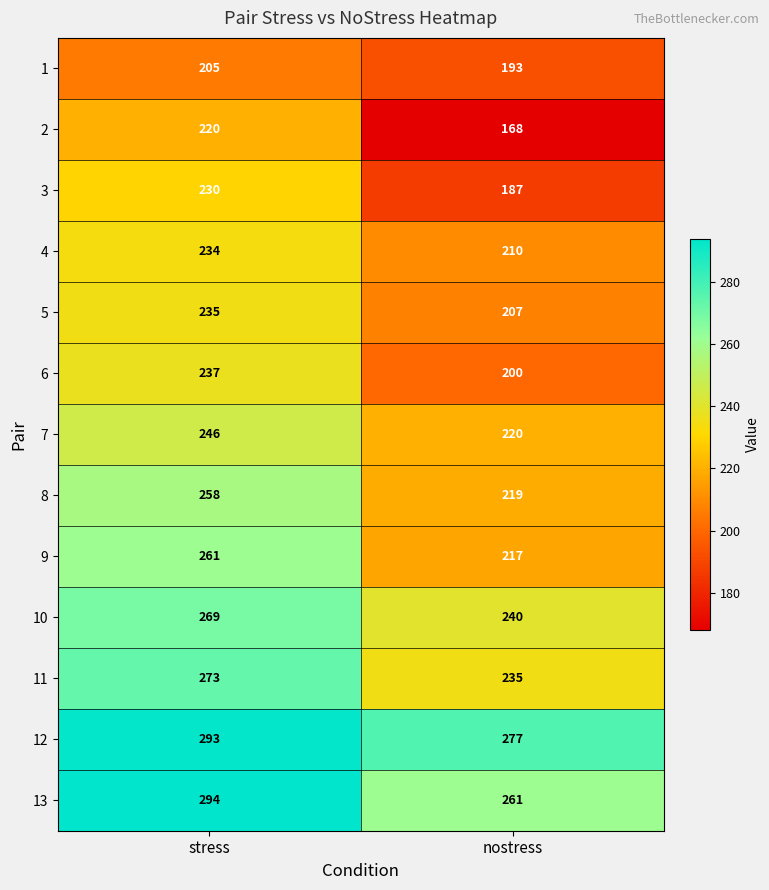

What is the minimum value shown in the chart?

168